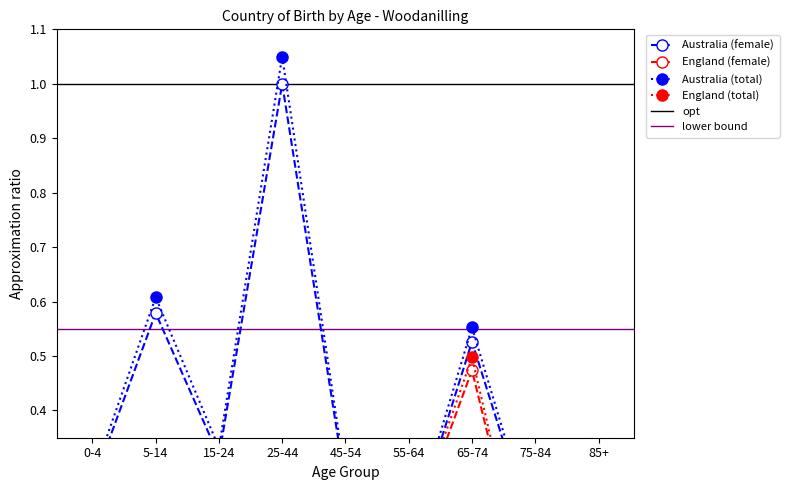

What is the spread (max minus min) of values at 0-4?

0.3